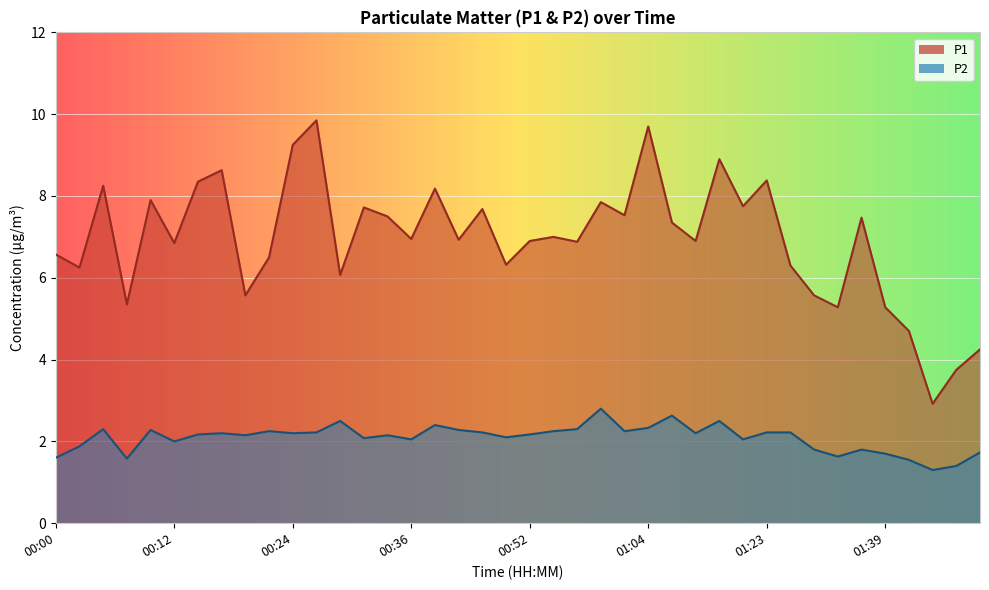

Reading right to left, transcribe all the data shown in this chart.

P1: 01:49=4.2	01:47=3.8	01:44=2.9	01:42=4.7	01:39=5.3	01:37=7.5	01:34=5.3	01:31=5.6	01:29=6.3	01:23=8.4	01:20=7.8	01:15=8.9	01:12=6.9	01:10=7.3	01:04=9.7	01:02=7.5	00:59=7.8	00:57=6.9	00:54=7.0	00:52=6.9	00:49=6.3	00:47=7.7	00:41=6.9	00:39=8.2	00:36=7.0	00:34=7.5	00:32=7.7	00:29=6.1	00:27=9.8	00:24=9.2	00:22=6.5	00:19=5.6	00:17=8.6	00:15=8.3	00:12=6.8	00:10=7.9	00:07=5.3	00:05=8.2	00:03=6.2	00:00=6.6
P2: 01:49=1.7	01:47=1.4	01:44=1.3	01:42=1.6	01:39=1.7	01:37=1.8	01:34=1.6	01:31=1.8	01:29=2.2	01:23=2.2	01:20=2.0	01:15=2.5	01:12=2.2	01:10=2.6	01:04=2.3	01:02=2.2	00:59=2.8	00:57=2.3	00:54=2.2	00:52=2.2	00:49=2.1	00:47=2.2	00:41=2.3	00:39=2.4	00:36=2.0	00:34=2.1	00:32=2.1	00:29=2.5	00:27=2.2	00:24=2.2	00:22=2.2	00:19=2.1	00:17=2.2	00:15=2.2	00:12=2.0	00:10=2.3	00:07=1.6	00:05=2.3	00:03=1.9	00:00=1.6